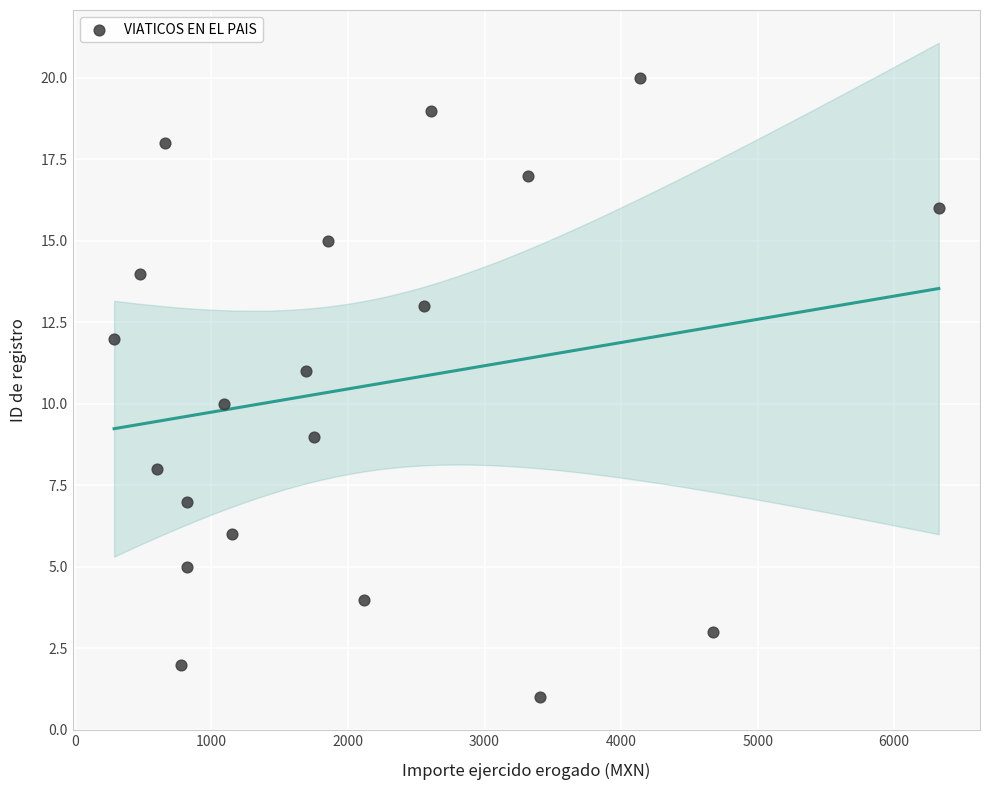

What is the range of Y values (max minus min)?

19